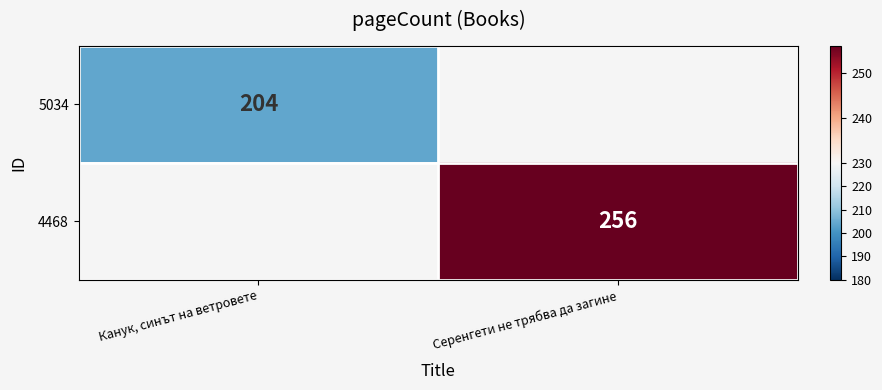

The 5034 series shows 320.3 at Канук, синът на ветровете. True or false?

False